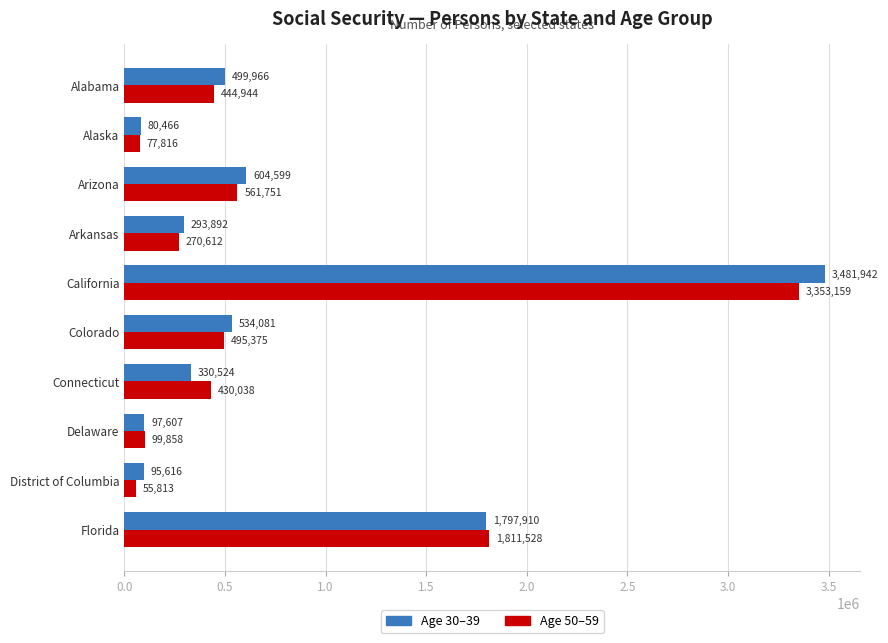

What is the greatest value displayed?

3481942